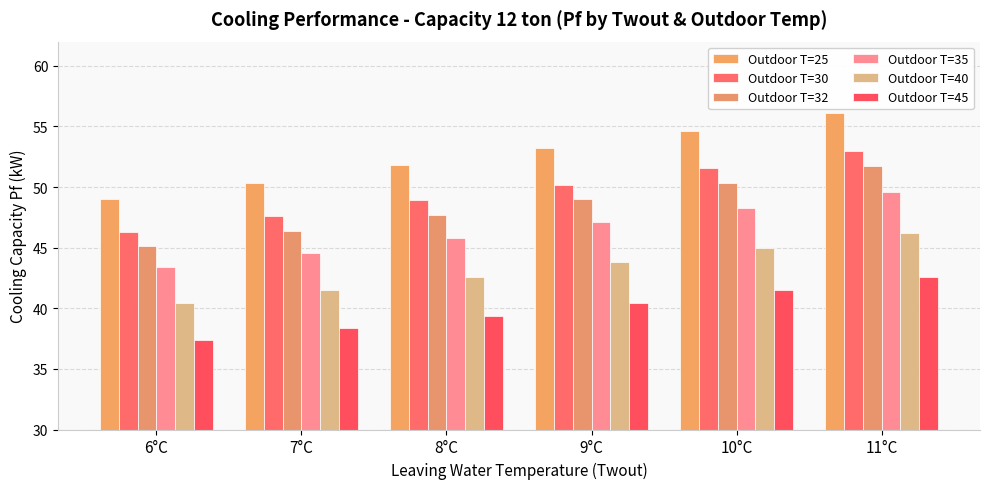

Which has a higher value, 11°C or 10°C?

11°C